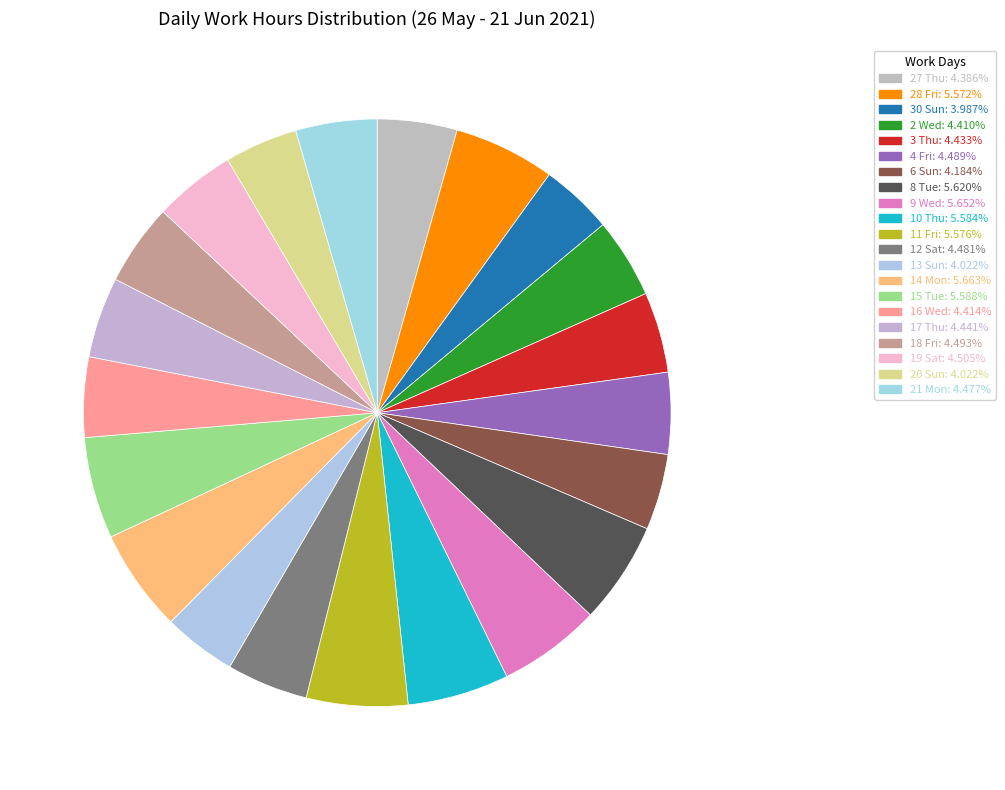

Does 8 Tue represent more than half of the total?

No